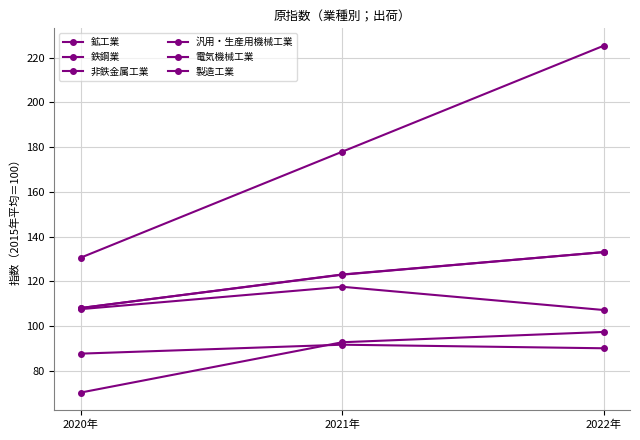

How many data points does each series have?

3